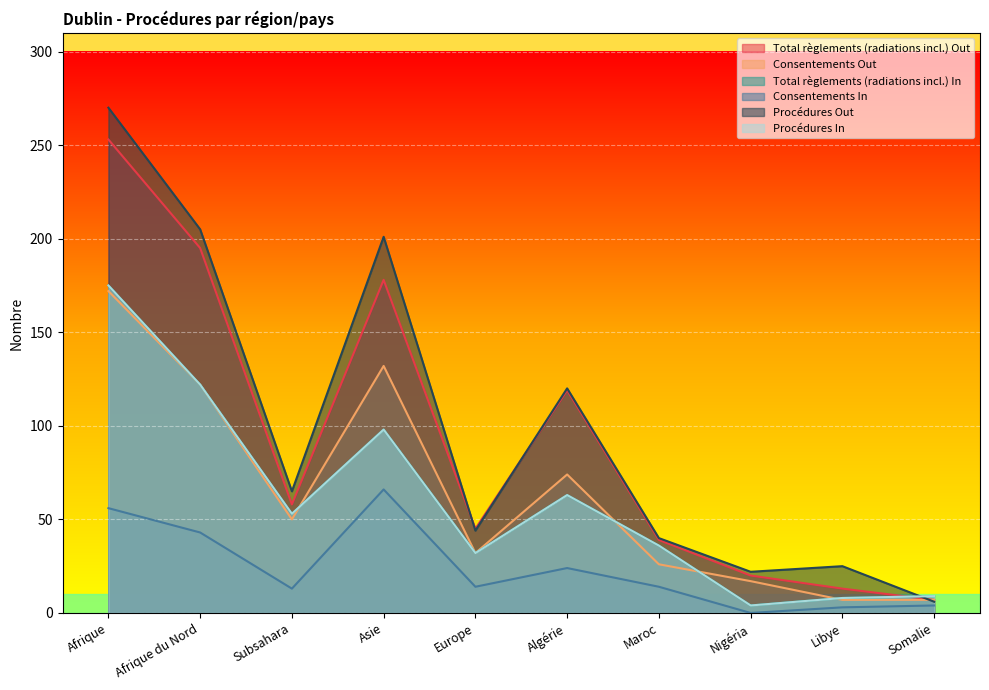

List the series in order of their peak value, highest first.

Procédures Out, Total règlements (radiations incl.) Out, Total règlements (radiations incl.) In, Procédures In, Consentements Out, Consentements In